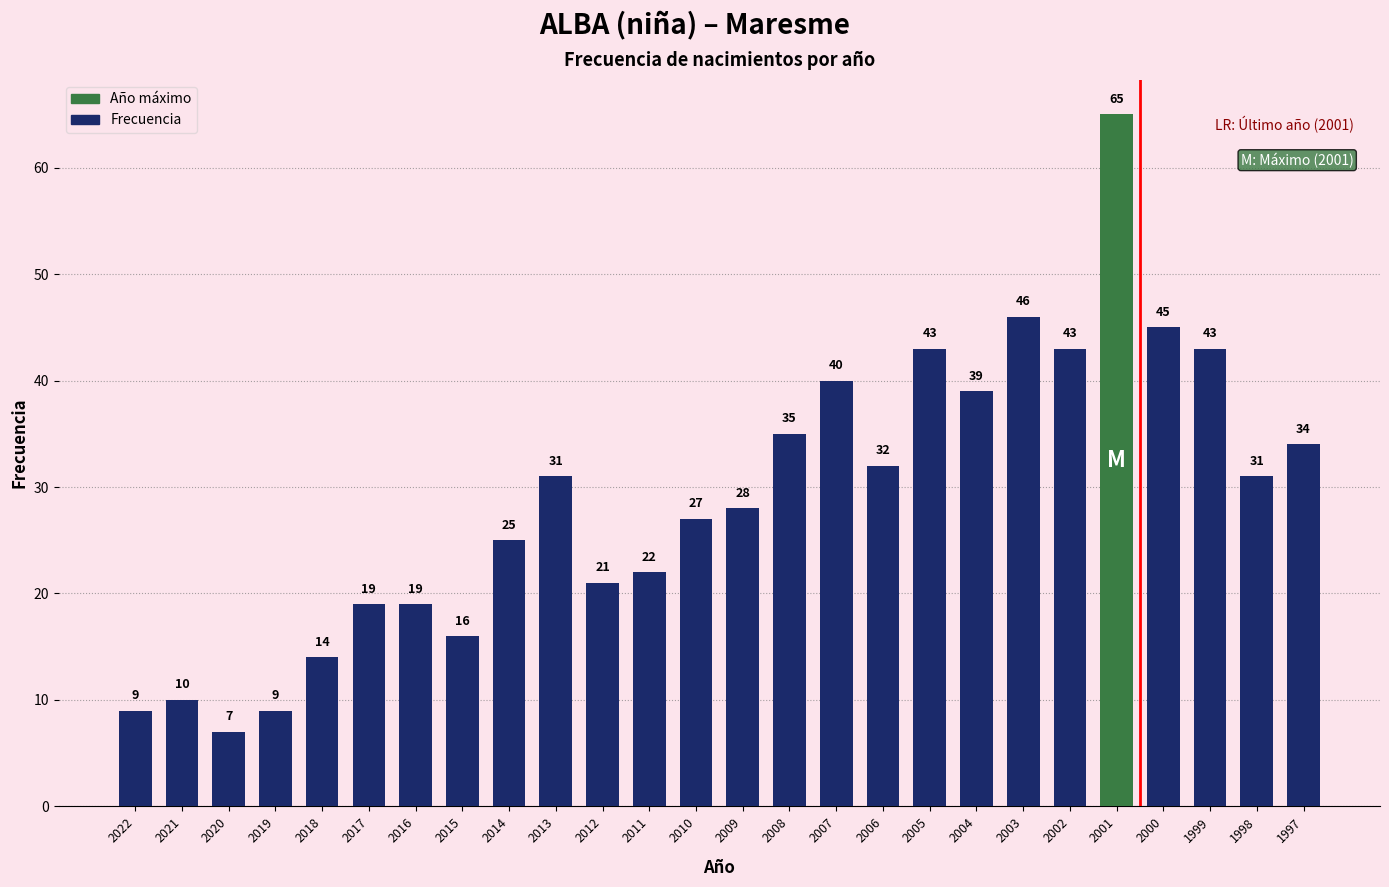

What is the difference between the maximum and minimum values?

58